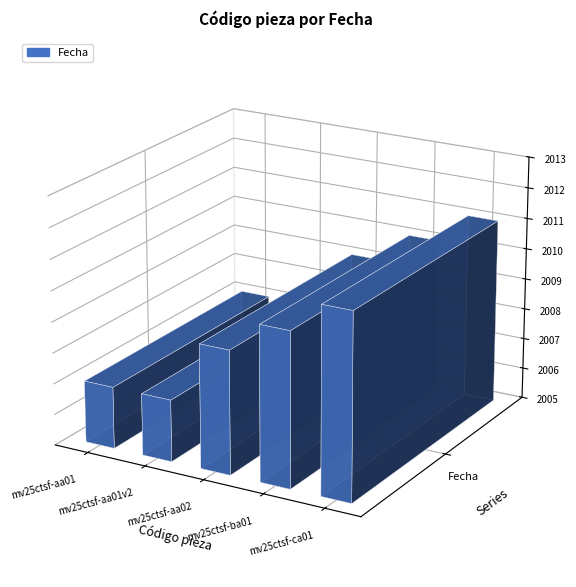

True or false: the data shows 2007 at mv25ctsf-aa01v2.

True